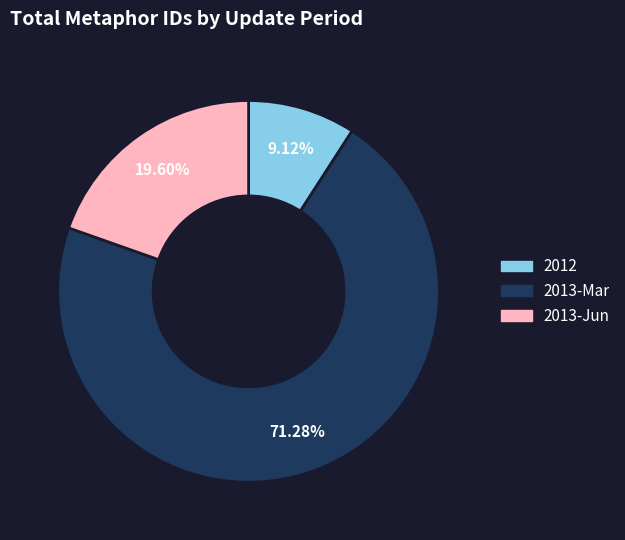

Does any single category account for the majority?

Yes